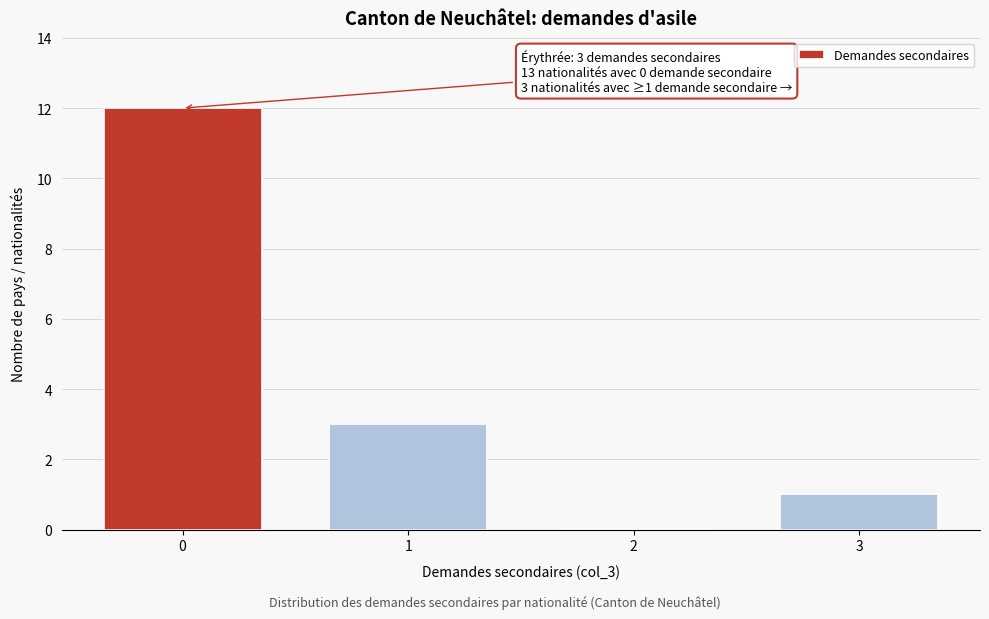

Reading left to right, what are all the values shown in this chart?

0=12	1=3	2=0	3=1